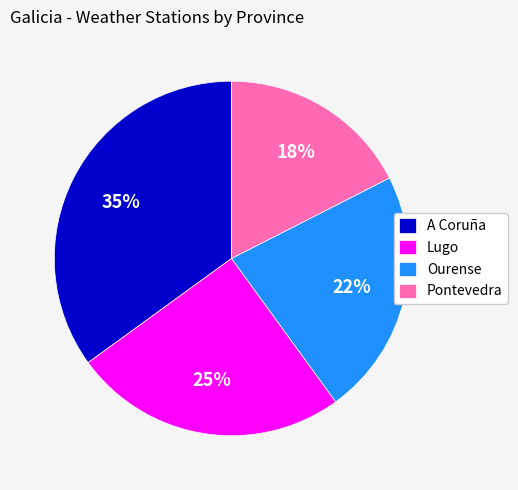

Count the number of slices in the pie.

4